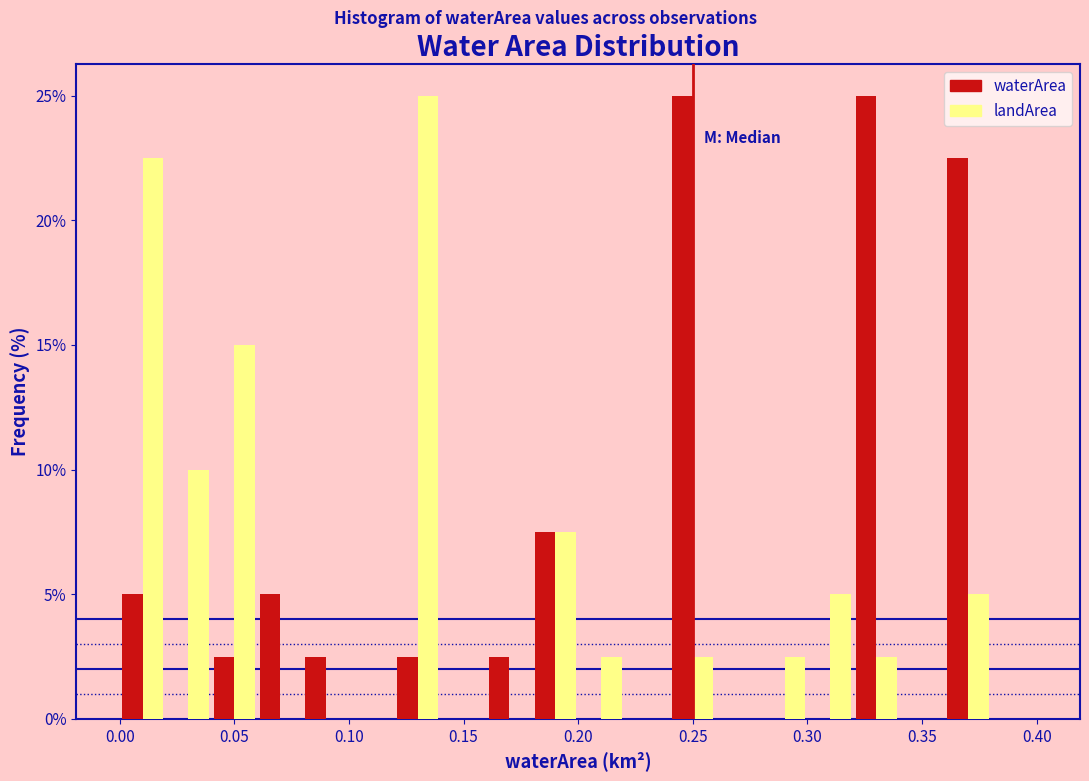

Reading left to right, list every range on the x-axis with the height of the bar of each series over it. The values are not printed on the chart, so give them approximately, as read against the axis.

0.00 to 0.02: waterArea=5.0	landArea=22.5
0.02 to 0.04: waterArea=0	landArea=10.0
0.04 to 0.06: waterArea=2.5	landArea=15.0
0.06 to 0.08: waterArea=5.0	landArea=0
0.08 to 0.10: waterArea=2.5	landArea=0
0.10 to 0.12: waterArea=0	landArea=0
0.12 to 0.14: waterArea=2.5	landArea=25.0
0.14 to 0.16: waterArea=0	landArea=0
0.16 to 0.18: waterArea=2.5	landArea=0
0.18 to 0.20: waterArea=7.5	landArea=7.5
0.20 to 0.22: waterArea=0	landArea=2.5
0.22 to 0.24: waterArea=0	landArea=0
0.24 to 0.26: waterArea=25.0	landArea=2.5
0.26 to 0.28: waterArea=0	landArea=0
0.28 to 0.30: waterArea=0	landArea=2.5
0.30 to 0.32: waterArea=0	landArea=5.0
0.32 to 0.34: waterArea=25.0	landArea=2.5
0.34 to 0.36: waterArea=0	landArea=0
0.36 to 0.38: waterArea=22.5	landArea=5.0
0.38 to 0.40: waterArea=0	landArea=0